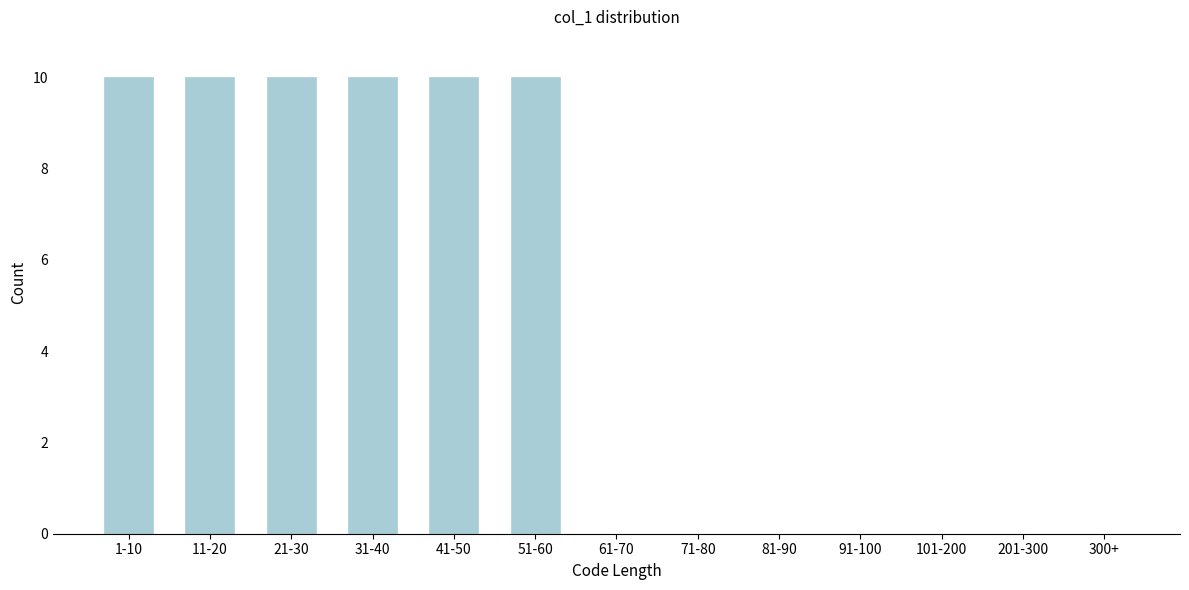

Reading left to right, list all the values displayed in this chart.

1-10=10	11-20=10	21-30=10	31-40=10	41-50=10	51-60=10	61-70=0	71-80=0	81-90=0	91-100=0	101-200=0	201-300=0	300+=0